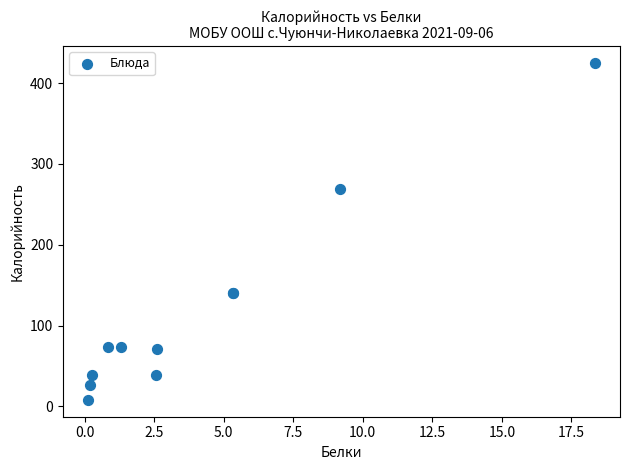

What Y value in the scatter plot is closest to 216?

269